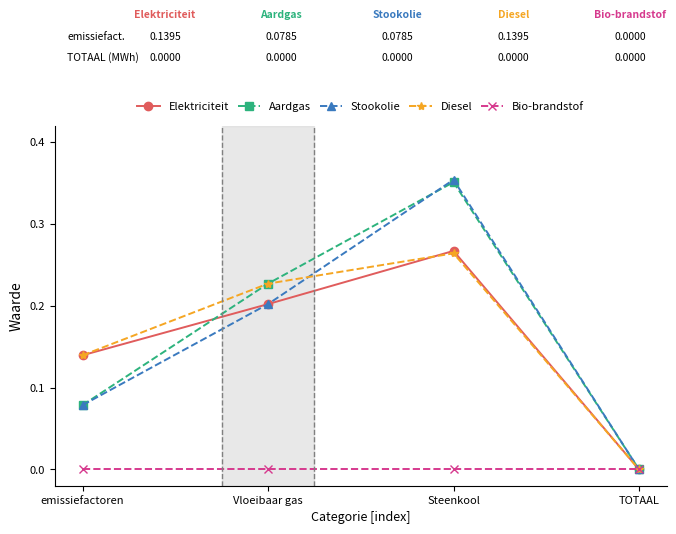

Count the Elektriciteit values in the range 0 to 1.

4